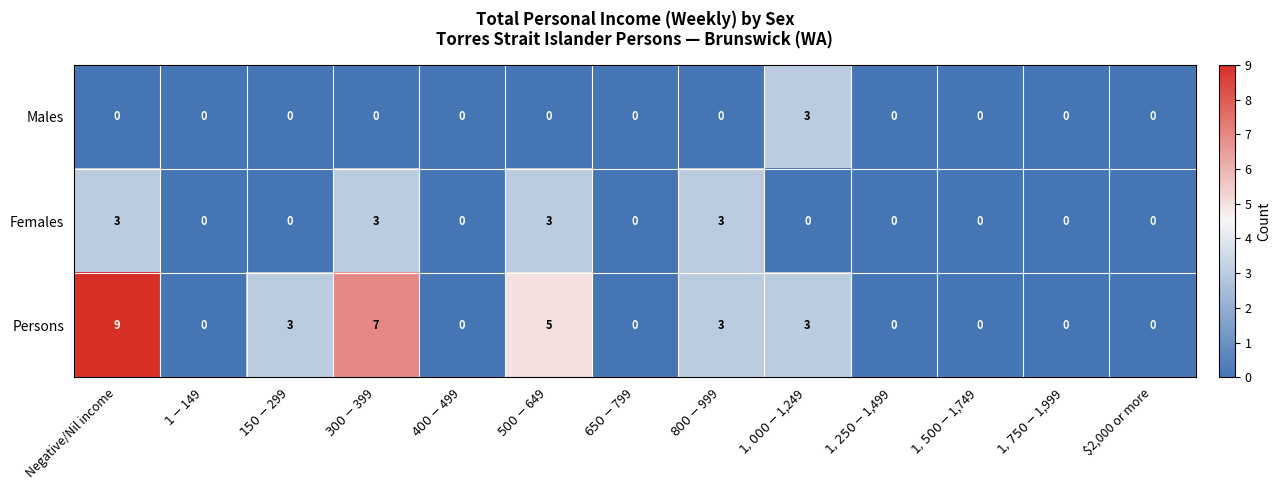

List the series in order of their overall mean, highest first.

Persons, Females, Males